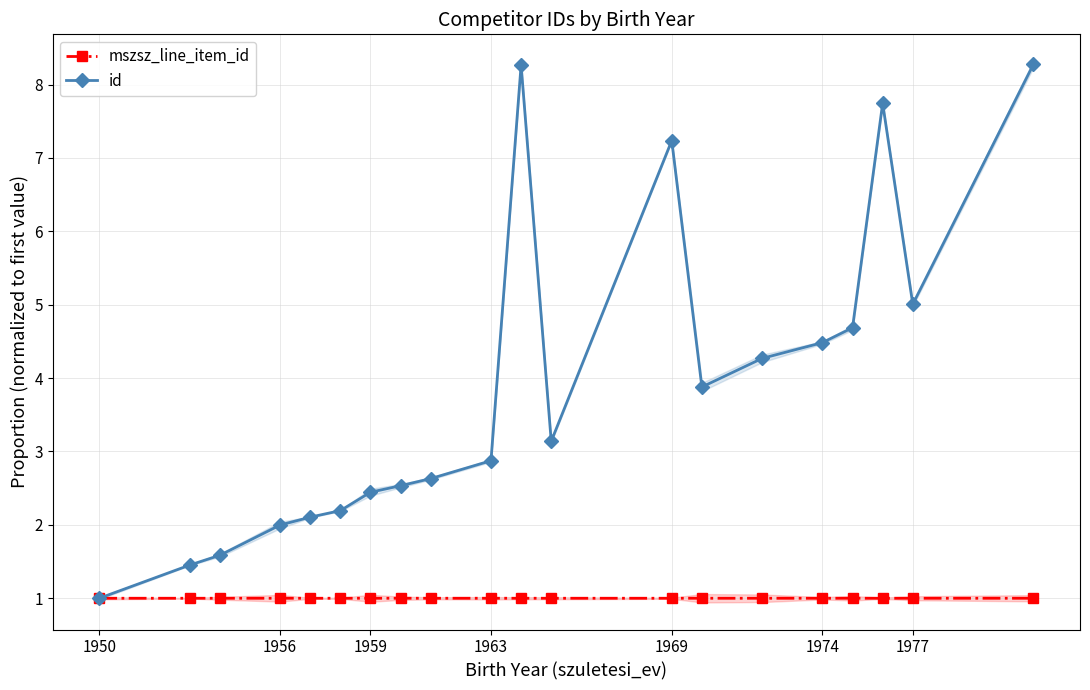

Reading right to left, transcribe all the data shown in this chart.

mszsz_line_item_id: 1.0	1.0	1.0	1.0	1.0	1.0	1.0	1.0	1.0	1.0	1.0	1.0	1.0	1.0	1.0	1.0	1.0	1.0	1.0	1.0
id: 8.3	5.0	7.7	4.7	4.5	4.3	3.9	7.2	3.1	8.3	2.9	2.6	2.5	2.4	2.2	2.1	2.0	1.6	1.5	1.0